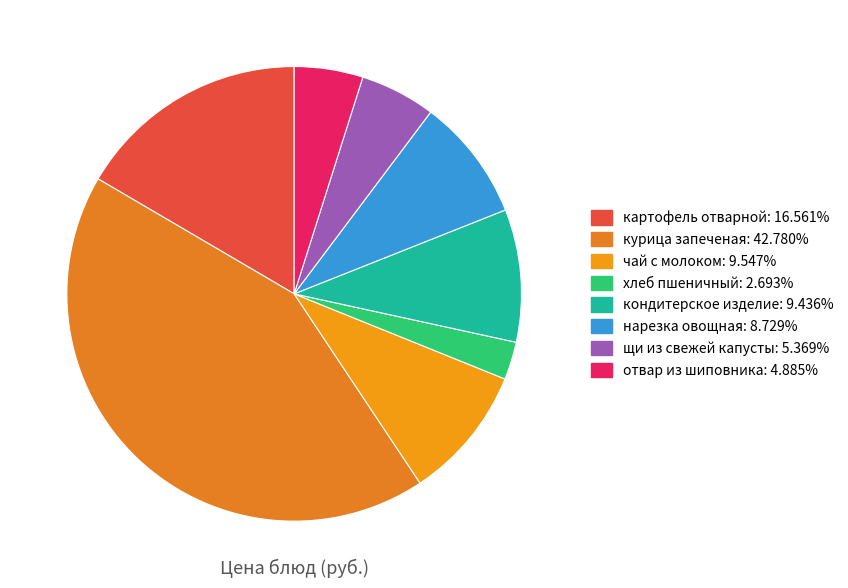

To the nearest percent, what is the average slice percentage?

12%